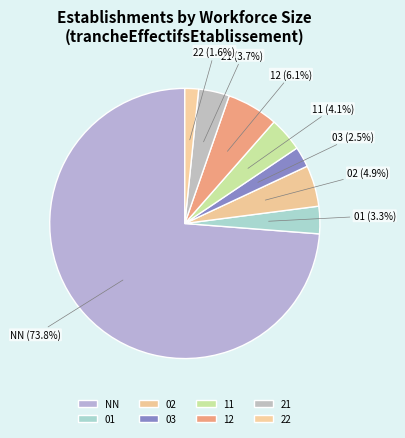

What is the smallest slice in the pie chart?

22